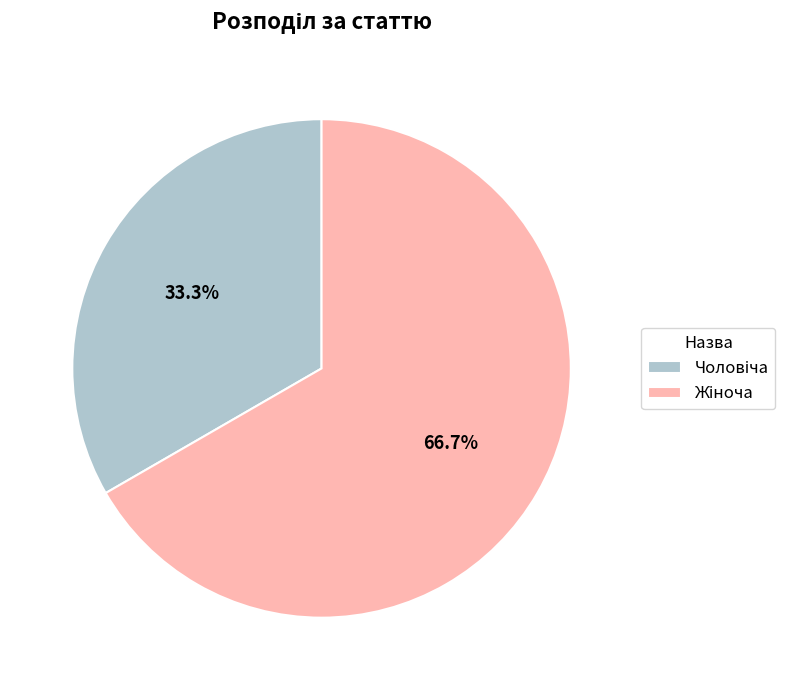

Is there a majority slice in this chart?

Yes